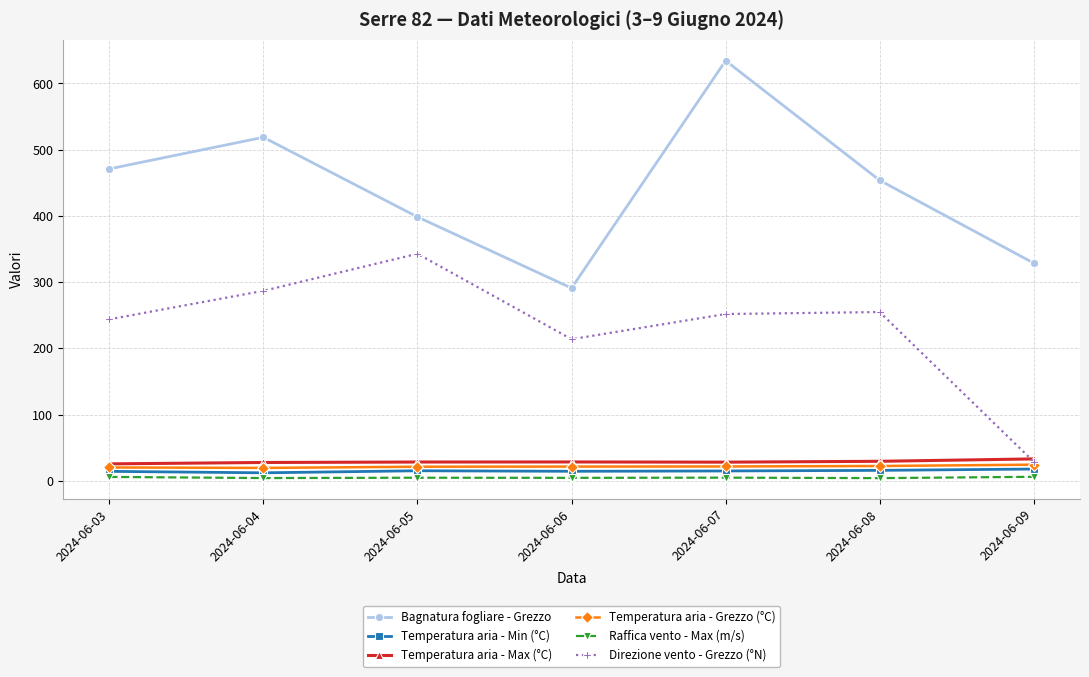

Between 2024-06-03 and 2024-06-06, which series saw the biggest shift?

Bagnatura fogliare - Grezzo